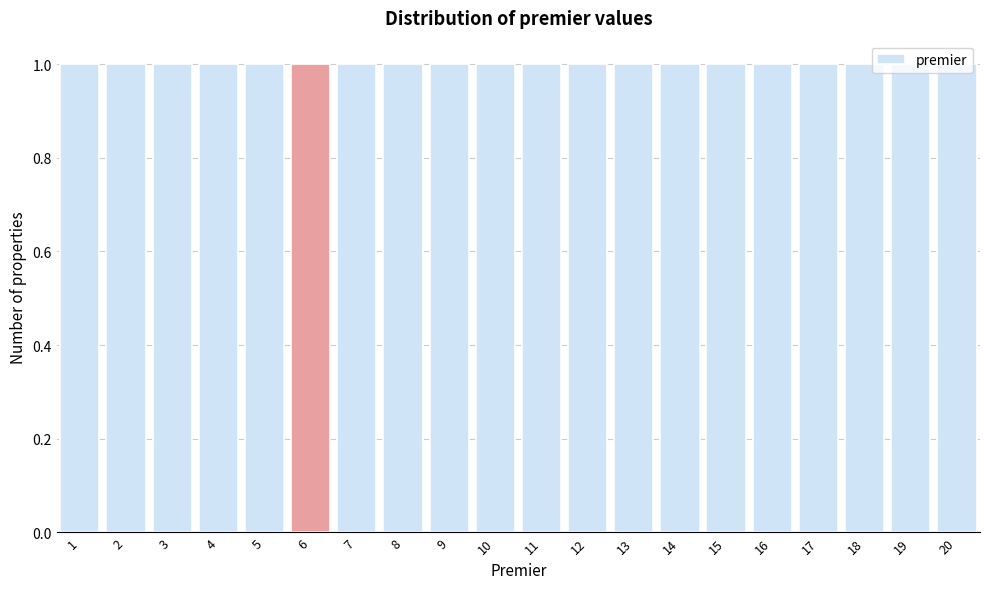

What is the height of the bar covering 2.5 to 3.5 on the x-axis? The values are not printed on the chart, so give them approximately, as read against the axis.

1